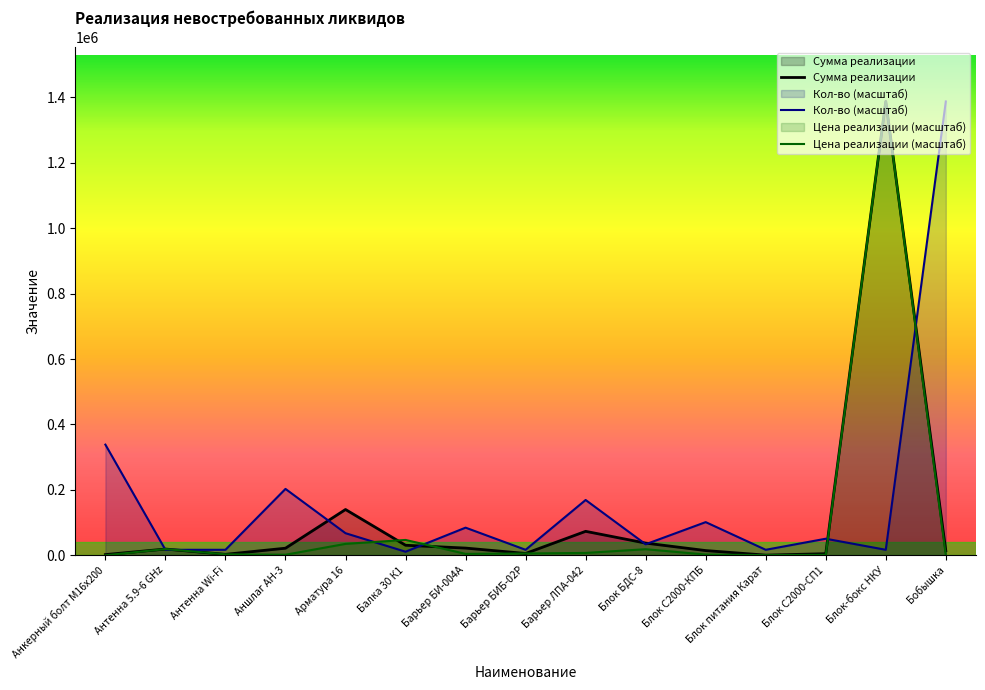

Which series has the widest spread of values?

Цена реализации (масштаб)